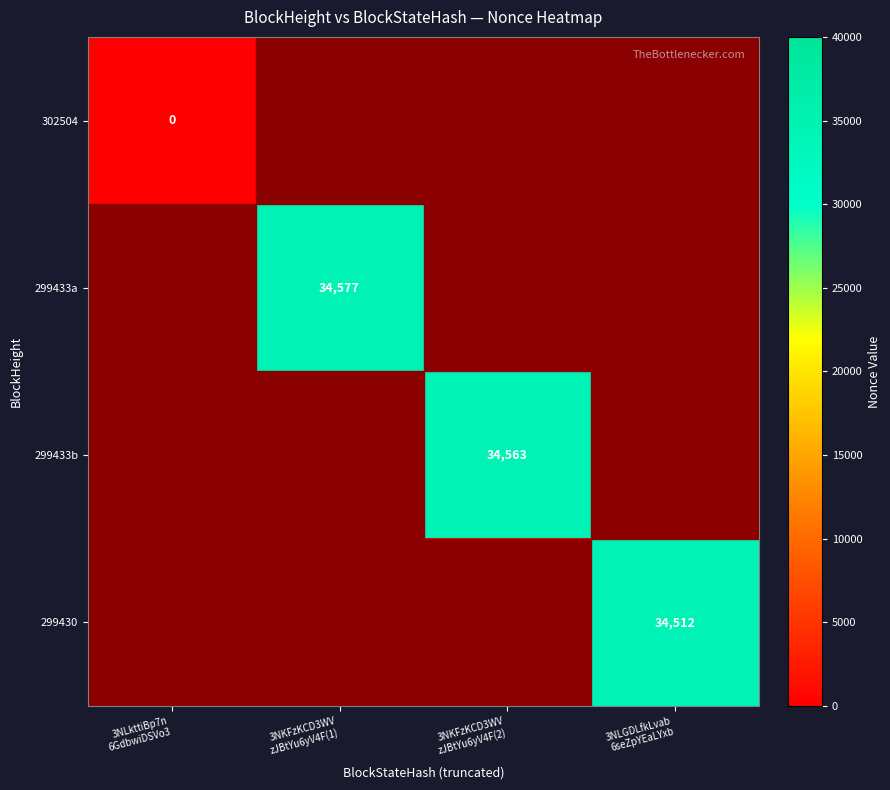

Which category has the highest value across all series?

3NKFzKCD3WV
zJBtYu6yV4F(1)